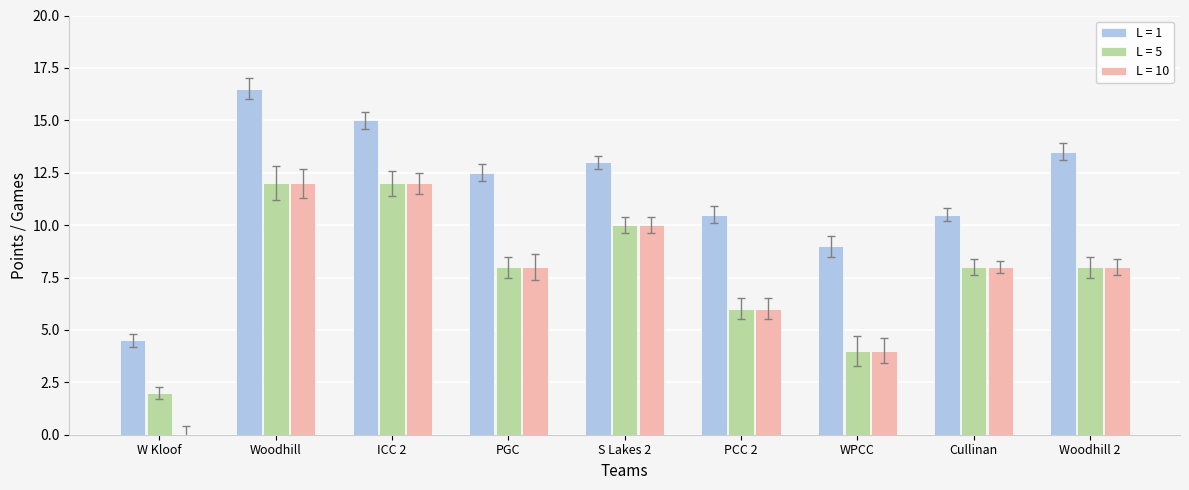

Reading right to left, list all the values displayed in this chart.

L = 1: 13.5	10.5	9.0	10.5	13.0	12.5	15.0	16.5	4.5
L = 5: 8.0	8.0	4.0	6.0	10.0	8.0	12.0	12.0	2.0
L = 10: 8.0	8.0	4.0	6.0	10.0	8.0	12.0	12.0	0.0